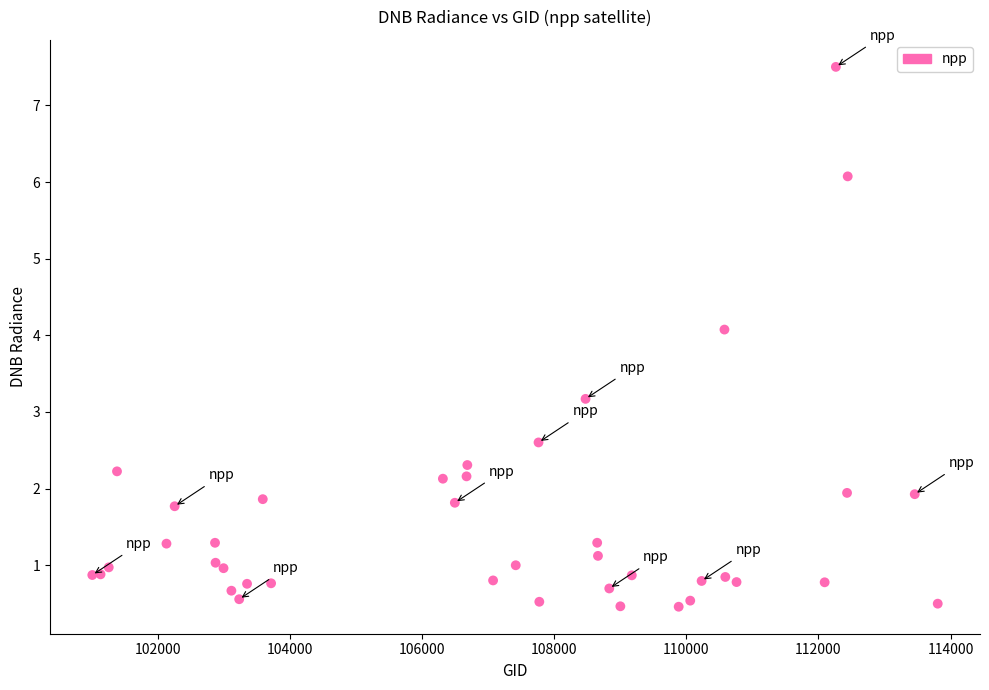

What Y value in the scatter plot is closest to 3?

3.2